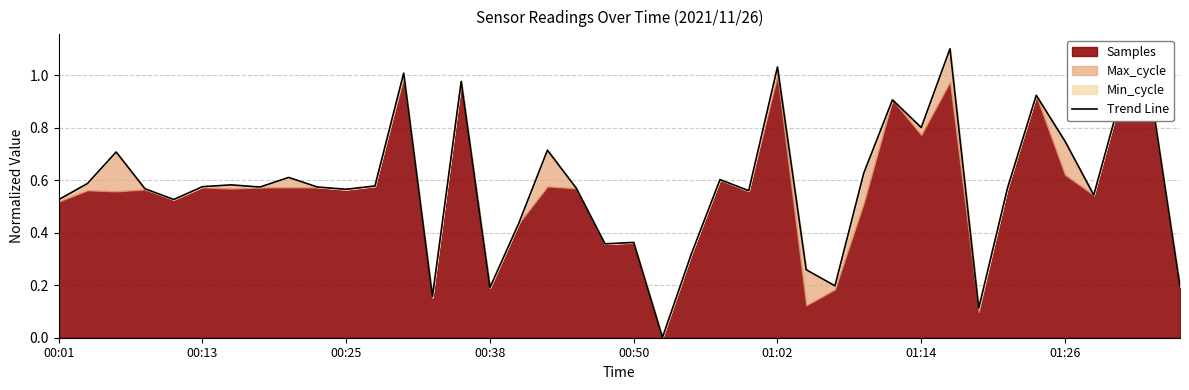

Reading left to right, what are all the values shown in this chart?

0.5	0.6	0.7	0.6	0.5	0.6	0.6	0.6	0.6	0.6	0.6	0.6	1.0	0.2	1.0	0.2	0.4	0.7	0.6	0.4	0.4	0.0	0.3	0.6	0.6	1.0	0.3	0.2	0.6	0.9	0.8	1.1	0.1	0.6	0.9	0.7	0.5	0.9	0.9	0.2